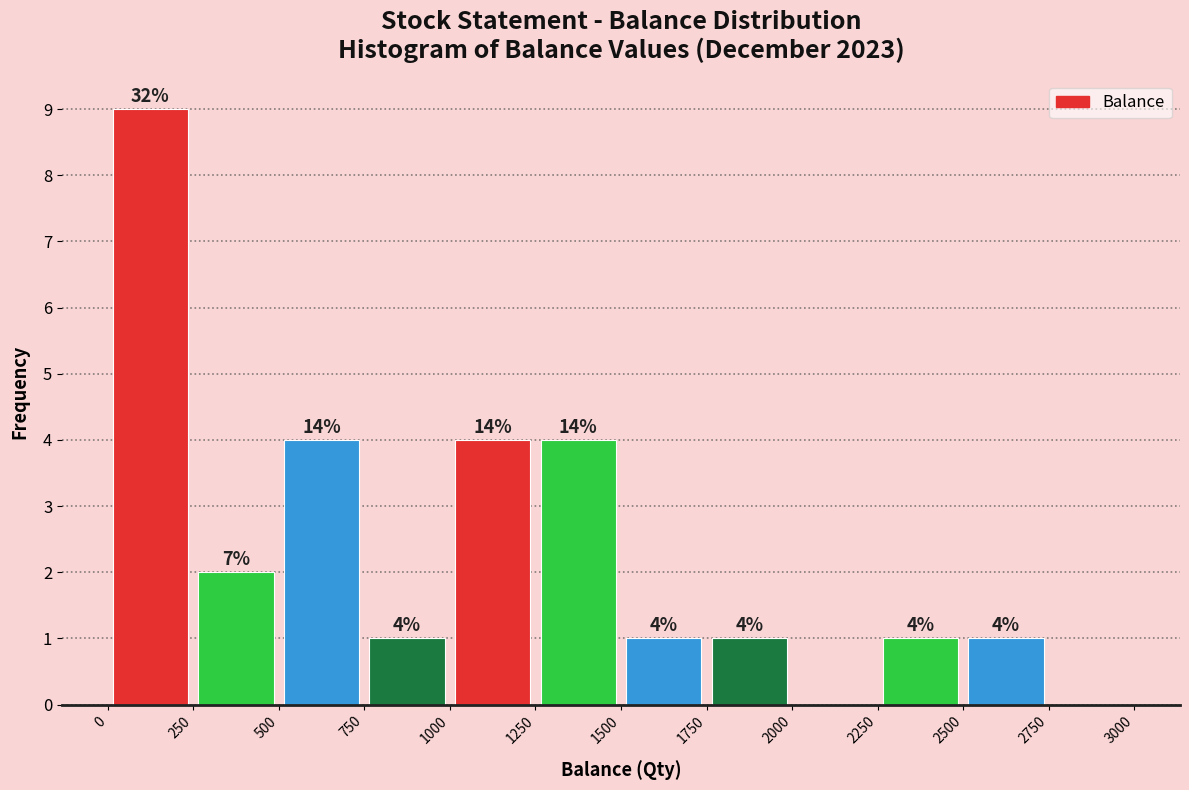

Over which range of the x-axis is the bar tallest?

0 to 250